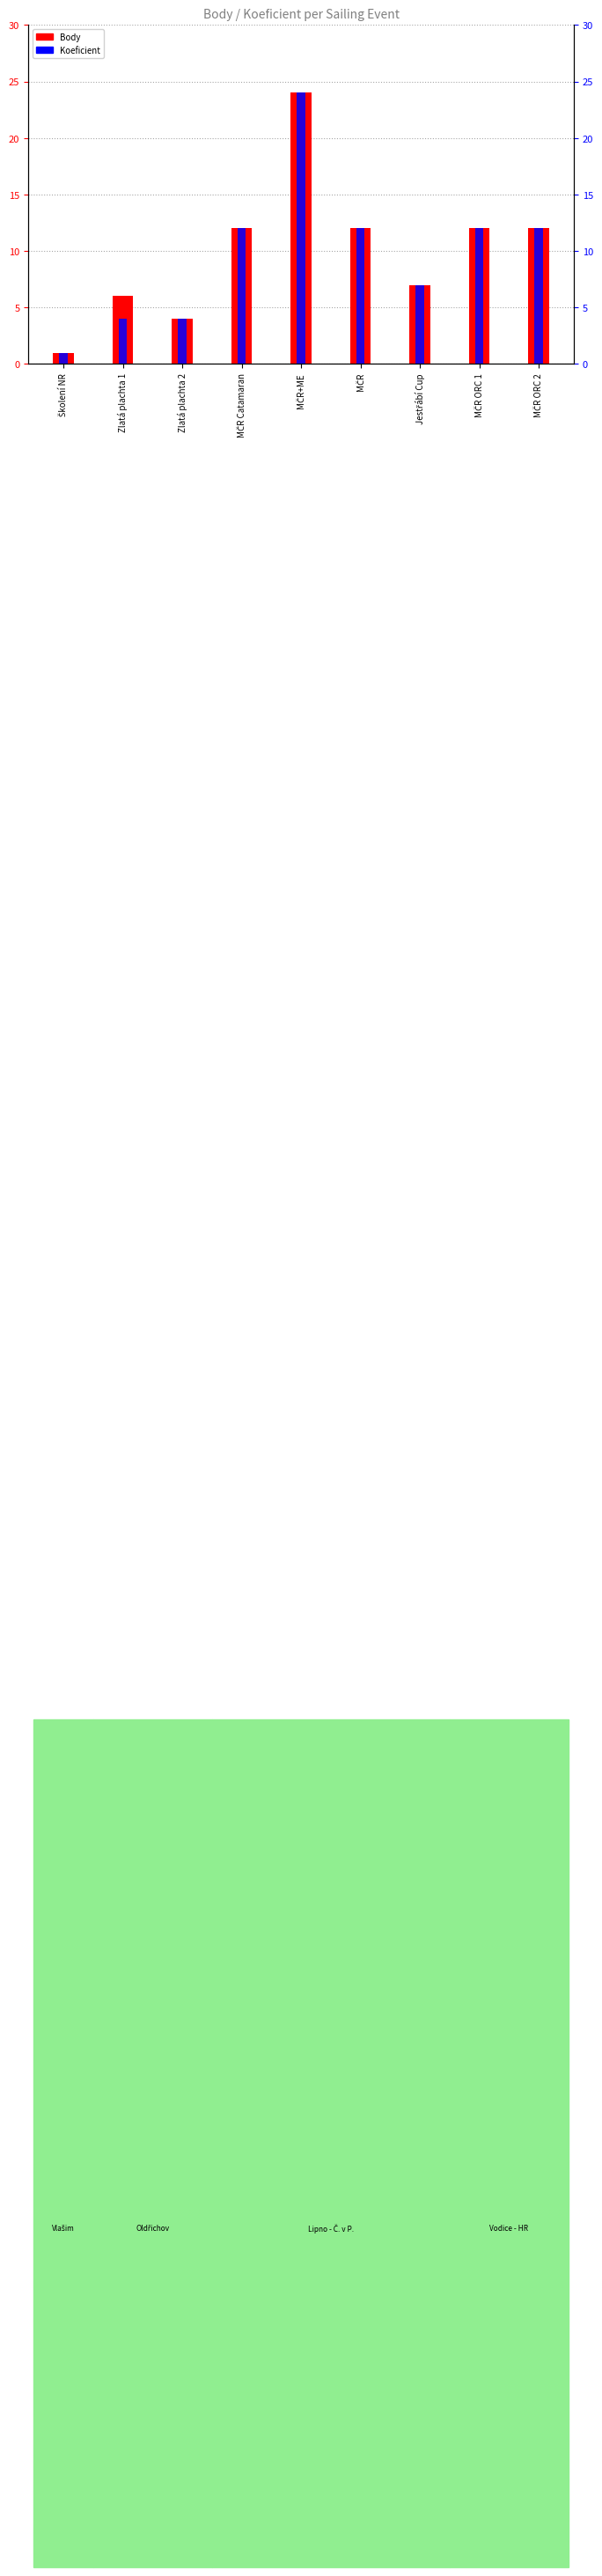

List the labels in order of Body value, smallest first.

Školení NR, Zlatá plachta 2, Zlatá plachta 1, Jestřábí Cup, MČR Catamaran, MČR, MČR ORC 1, MČR ORC 2, MČR+ME